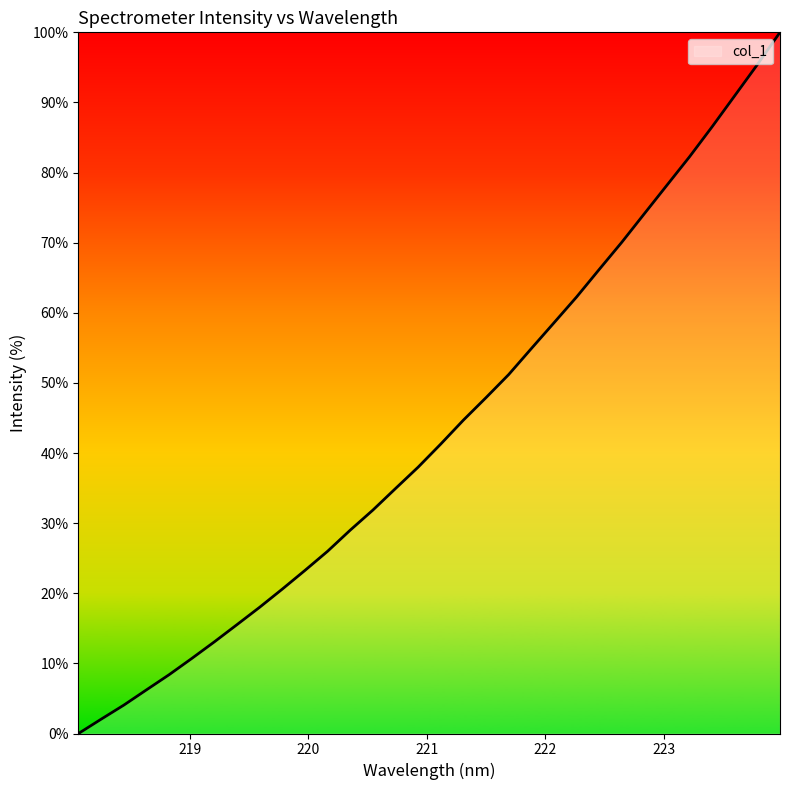

What is the greatest value displayed?

100.0